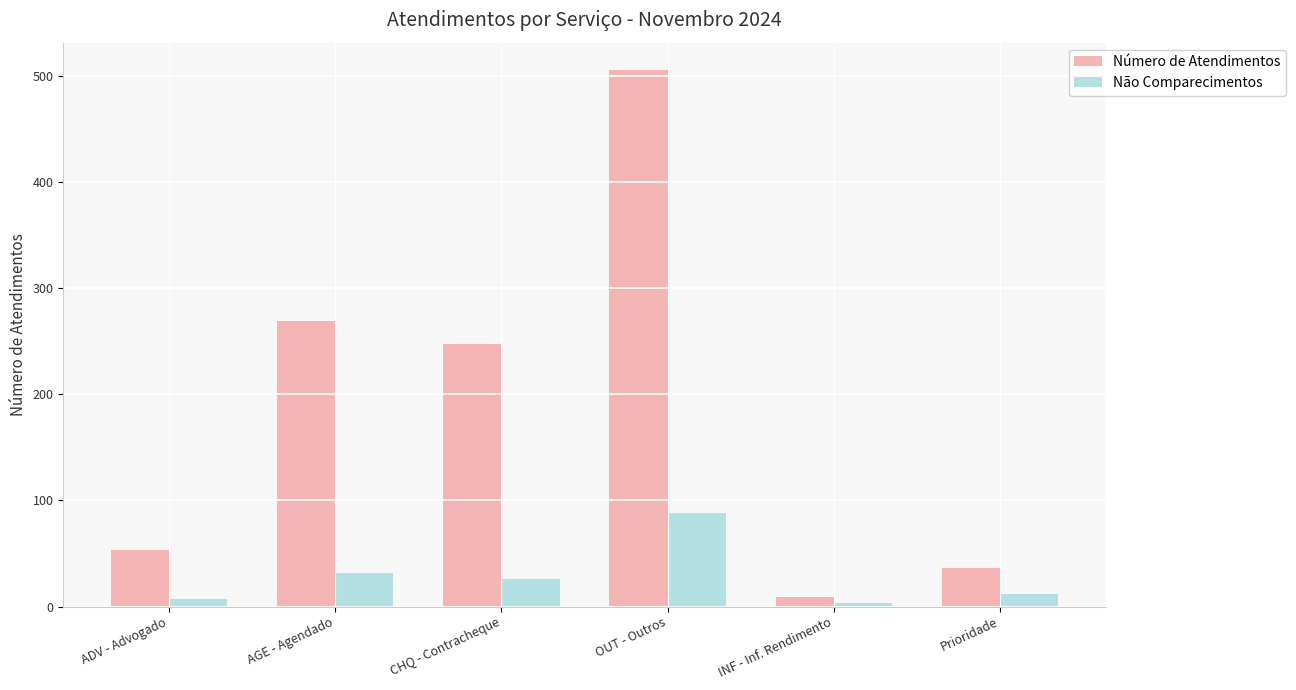

How many values in the Não Comparecimentos series are below 26?

3